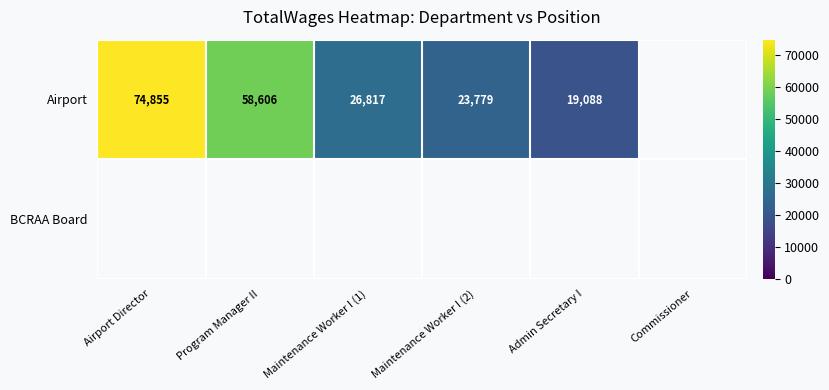

What is the total value across all series at Maintenance Worker I (2)?

23779